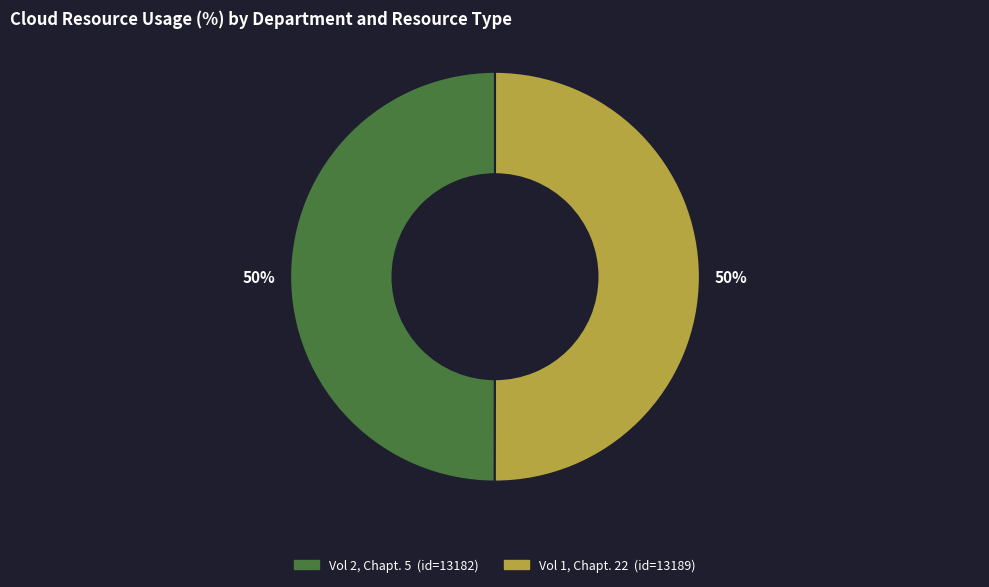

The Vol 1, Chapt. 22 slice represents 63% of the pie. True or false?

False